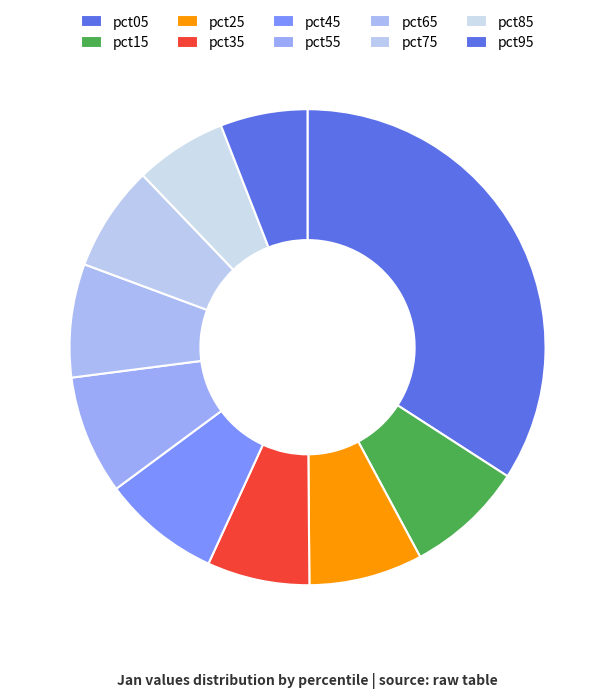

Which category has the biggest portion of the pie?

pct05